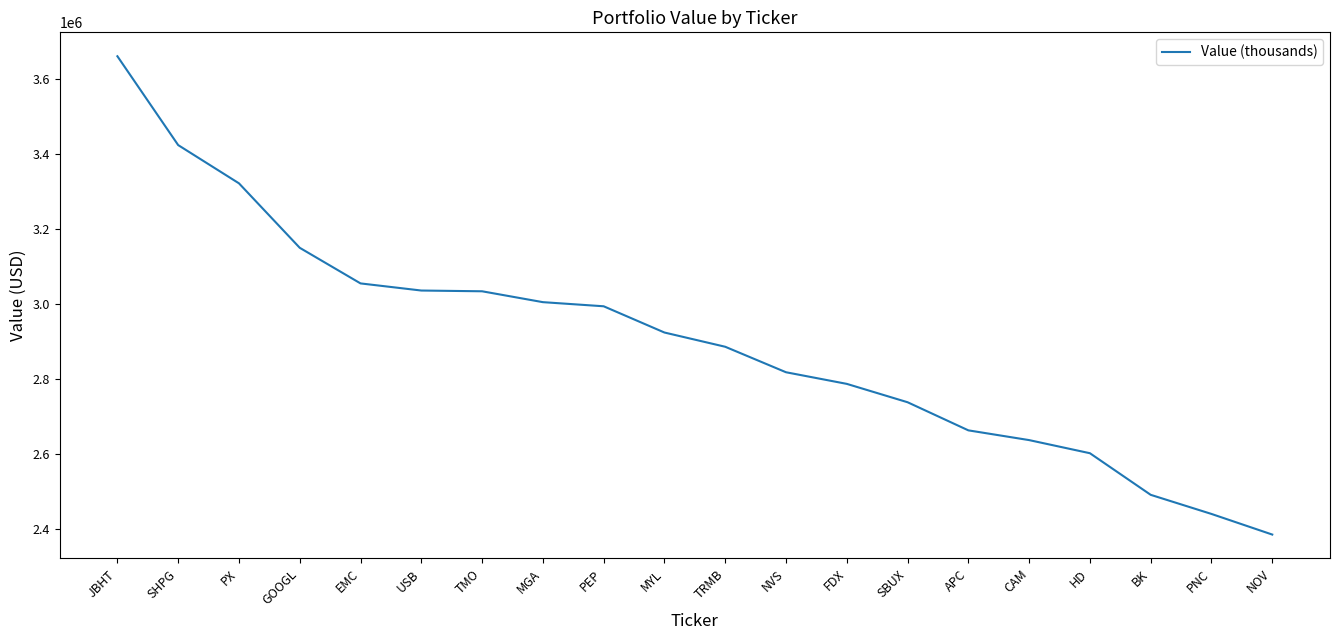

What position from the right is FDX?

8